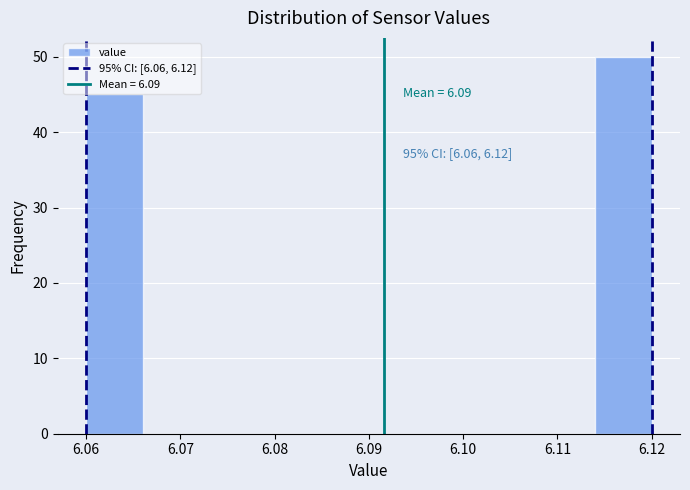

Which range on the x-axis has the tallest bar?

6.114 to 6.120